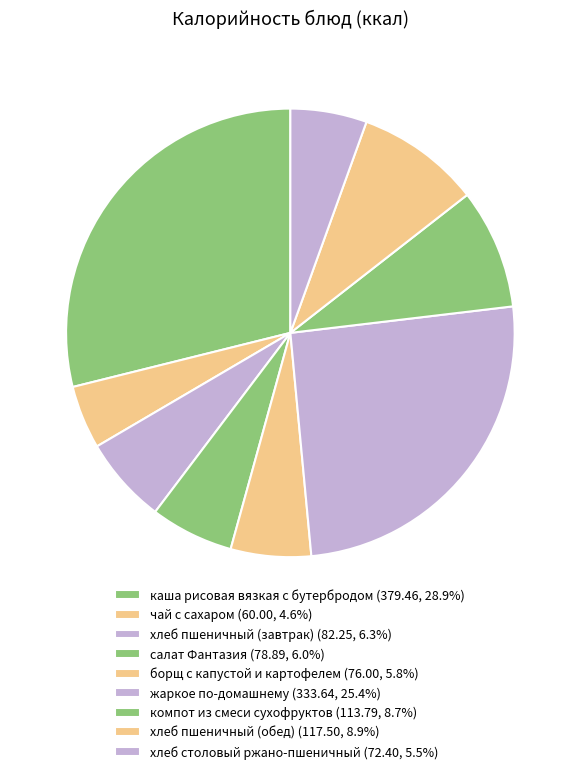

Which has a higher value, хлеб пшеничный (обед) or жаркое по-домашнему?

жаркое по-домашнему